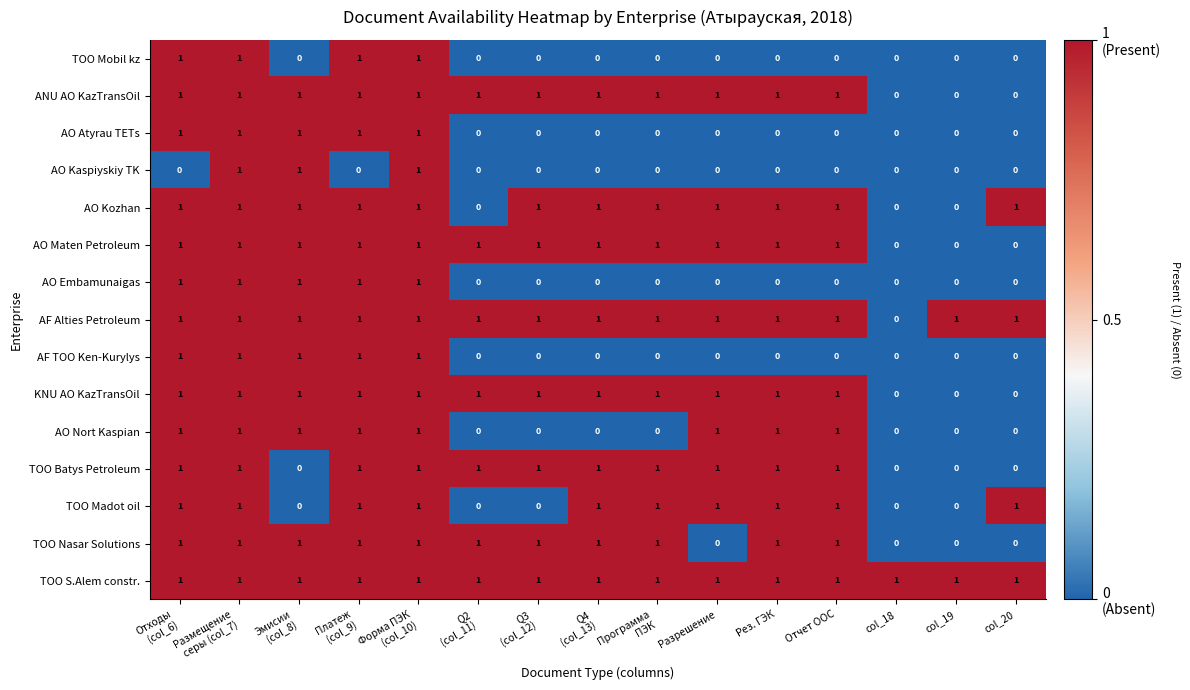

What is the total value across all series at col_18?

1